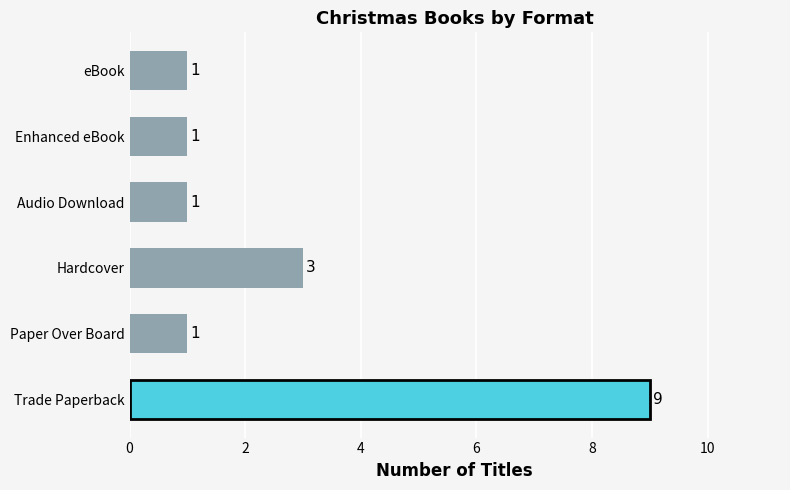

The value at eBook is 1. True or false?

True